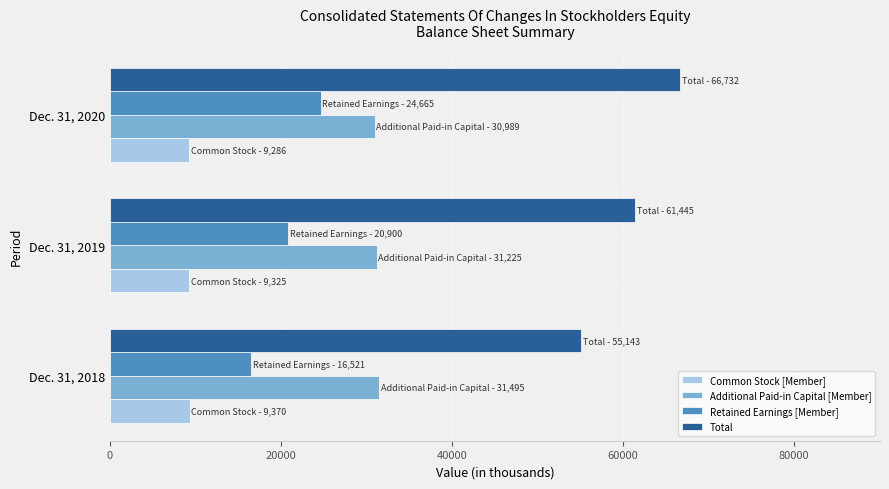

What is the total value across all series at Dec. 31, 2018?

112529